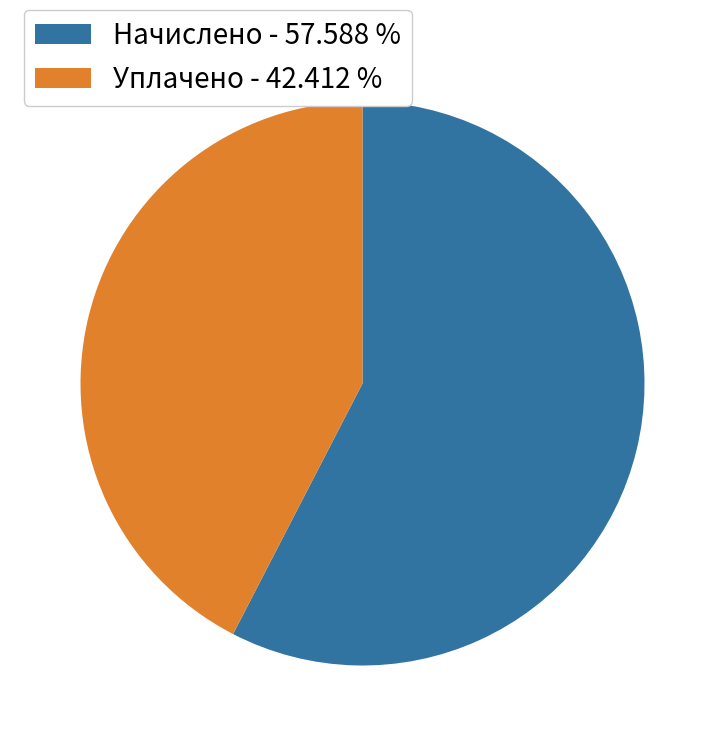

Which category has the biggest portion of the pie?

Начислено - 57.588 %